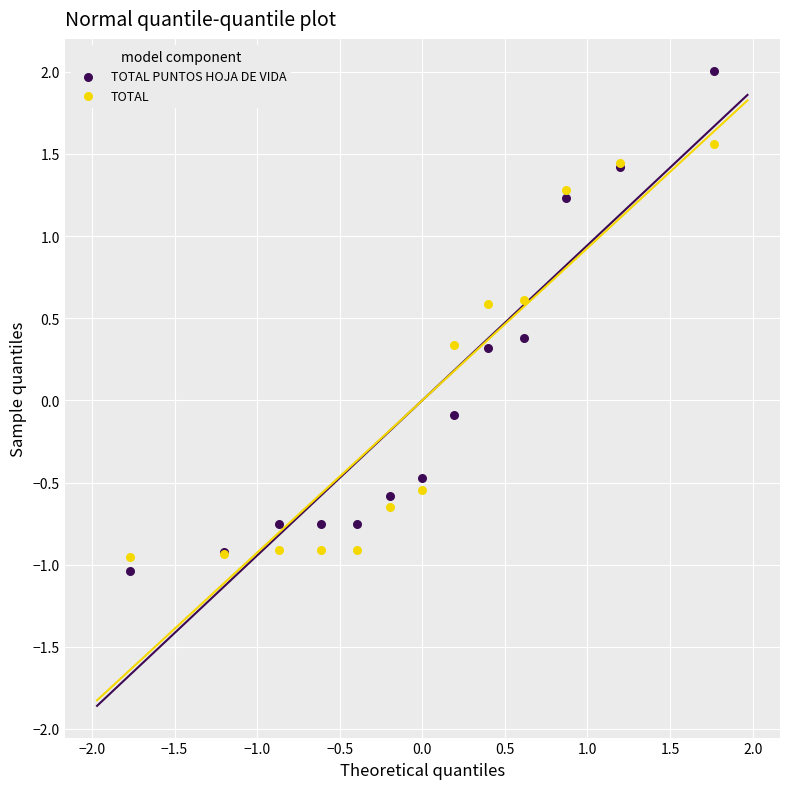

What are all the series names shown in the legend?

TOTAL PUNTOS HOJA DE VIDA, TOTAL